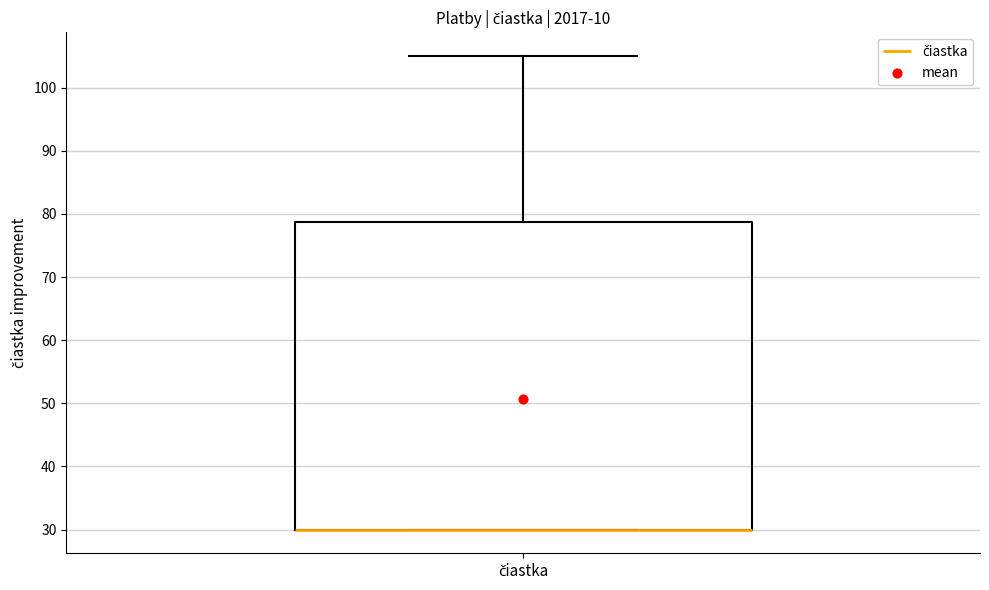

Where does the upper whisker of the box for čiastka end on the y-axis? The values are not printed on the chart, so give them approximately, as read against the axis.

105